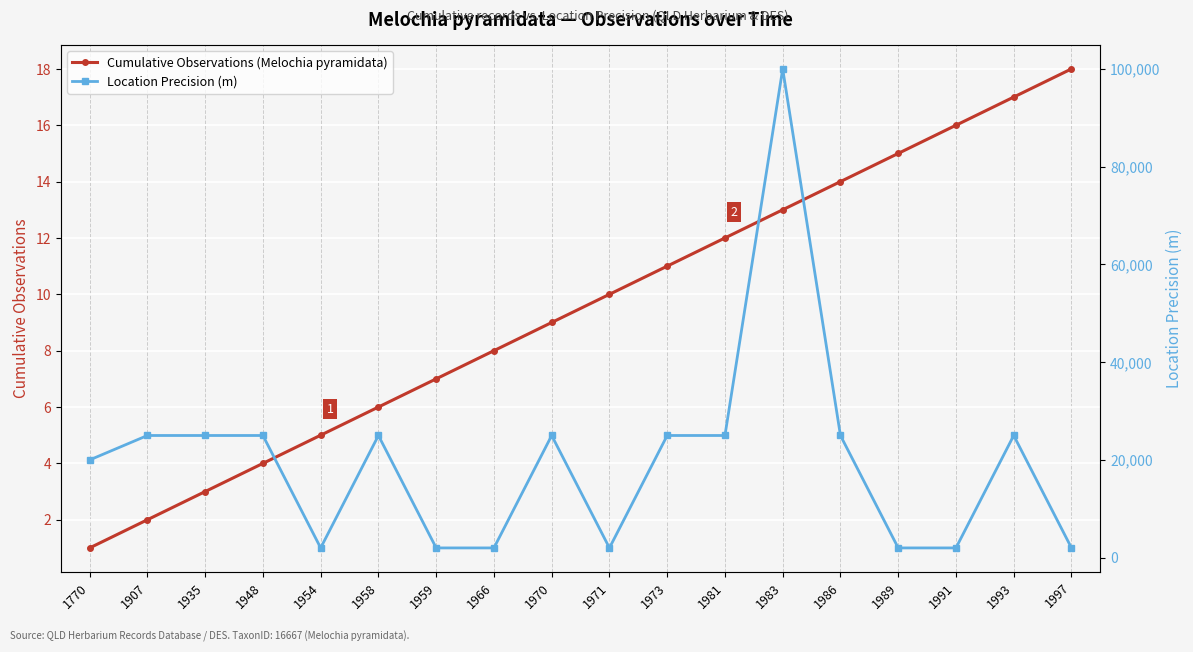

What is the difference between the maximum and second lowest values in the Location Precision (m) series?

98000